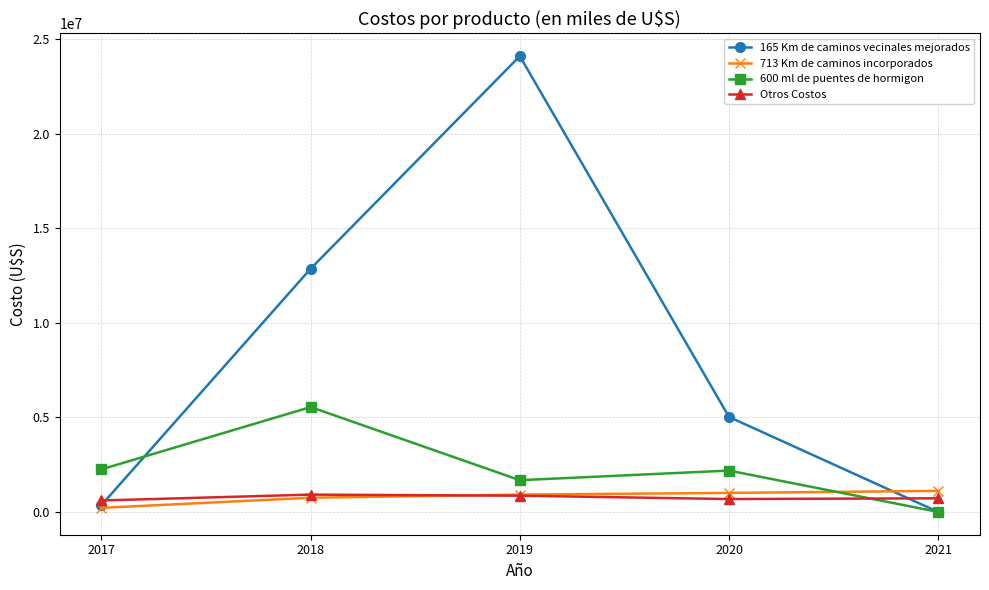

Which series has the largest range (max minus min)?

165 Km de caminos vecinales mejorados